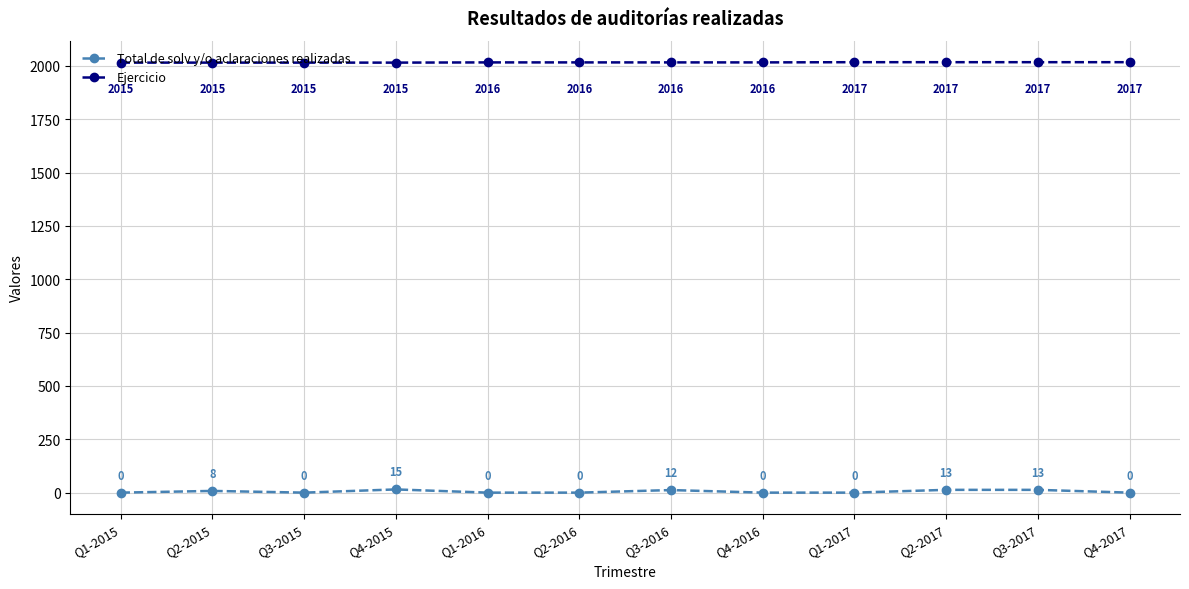

True or false: Total de solv y/o aclaraciones realizadas has more than 0 points higher than both neighbors.

True